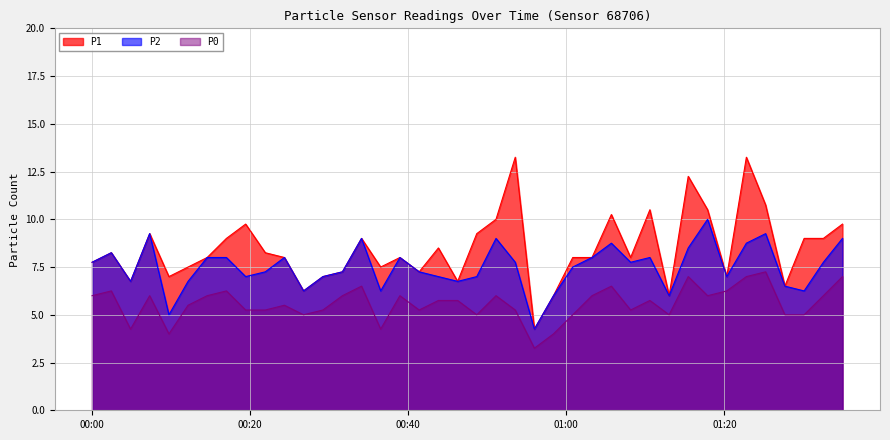

True or false: P0 and P1 cross at least once.

False